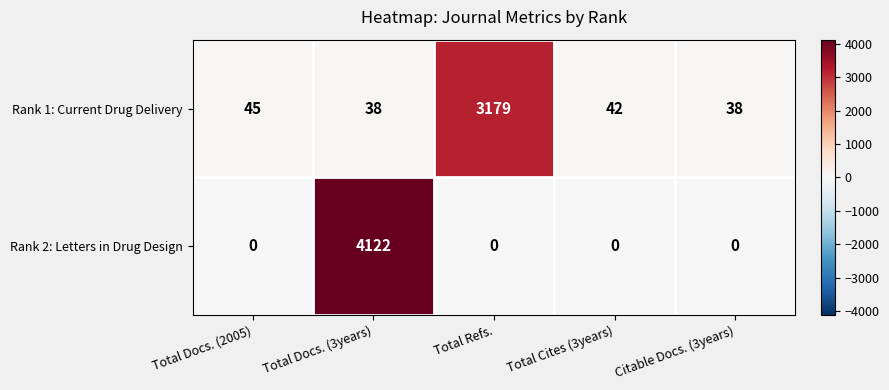

What is the total value across all series at Citable Docs. (3years)?

38